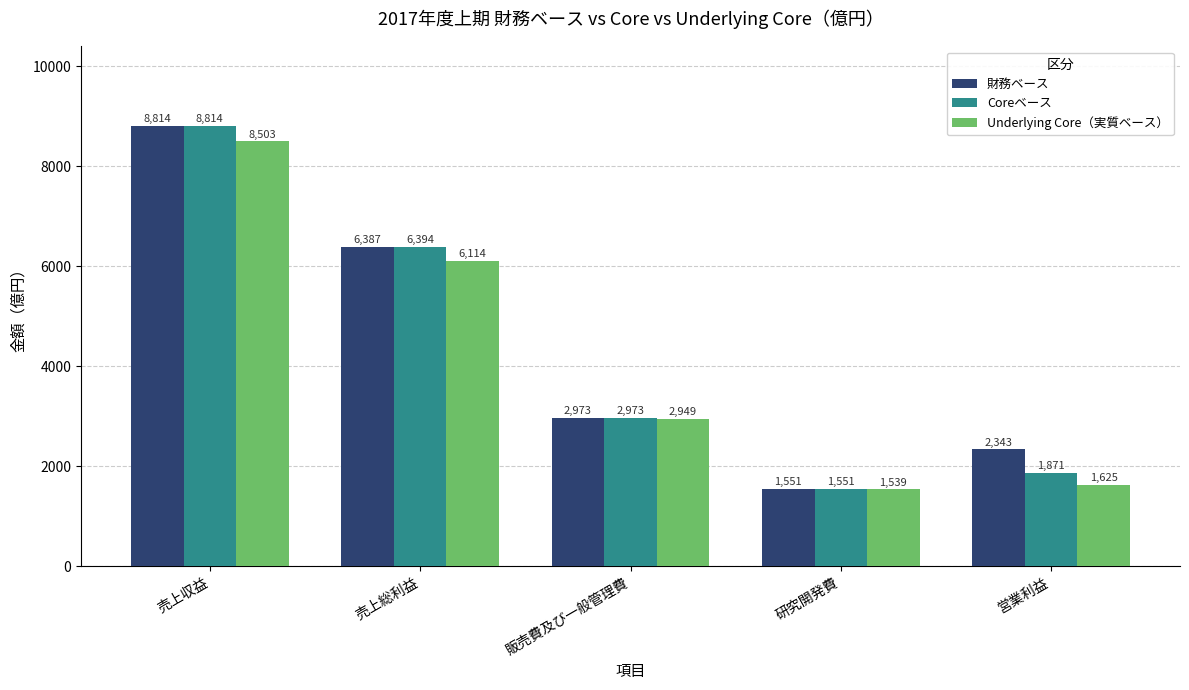

The value of Coreベース at 売上総利益 is 6394. True or false?

True